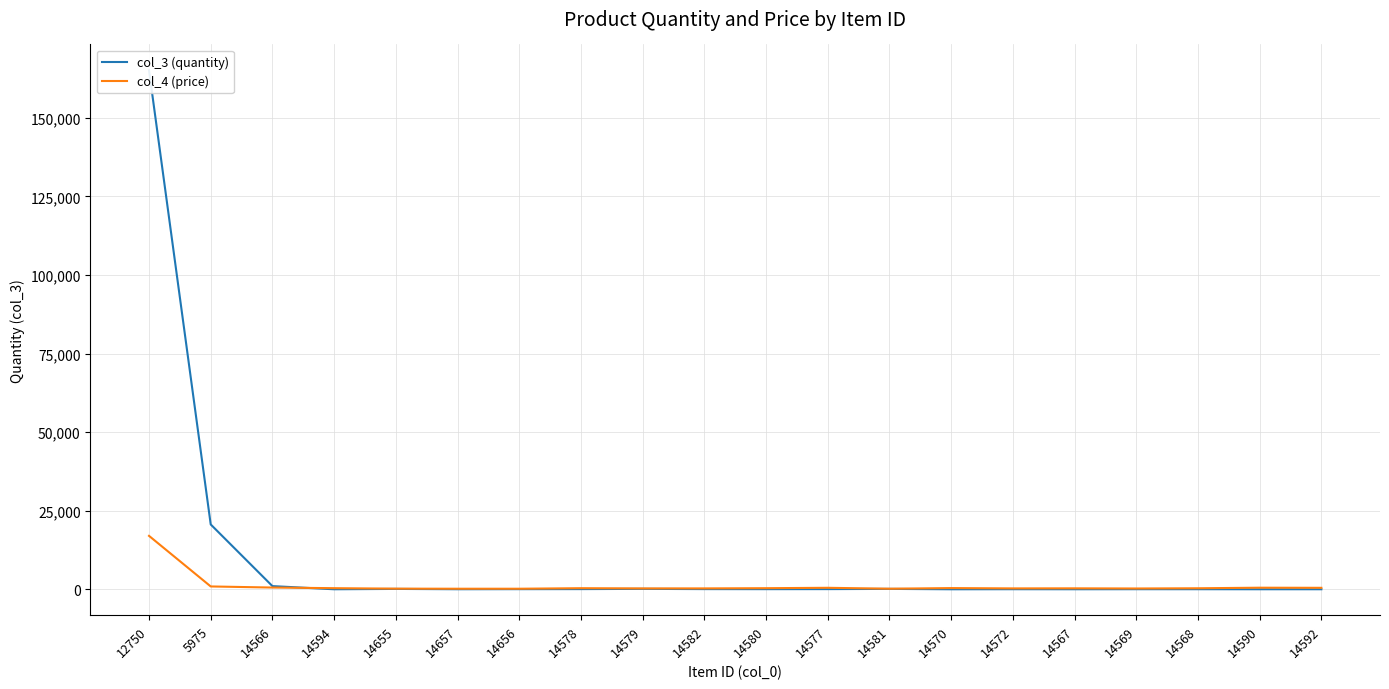

Reading right to left, transcribe all the data shown in this chart.

col_3 (quantity): 9	8	23	26	10	23	1	124	51	39	55	134	54	40	16	115	3	1006	20631	165133
col_4 (price): 465	500	320	250	300	280	380	180	470	345	280	270	345	175	175	201	350	550	900	17000